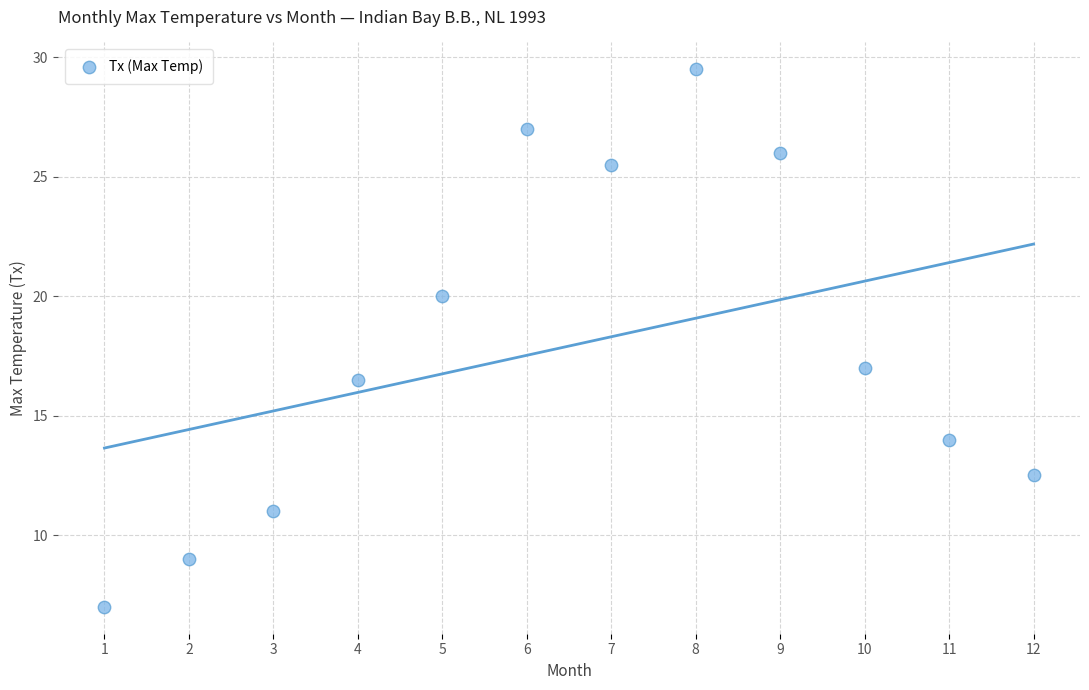

What is the average X value?

6.5